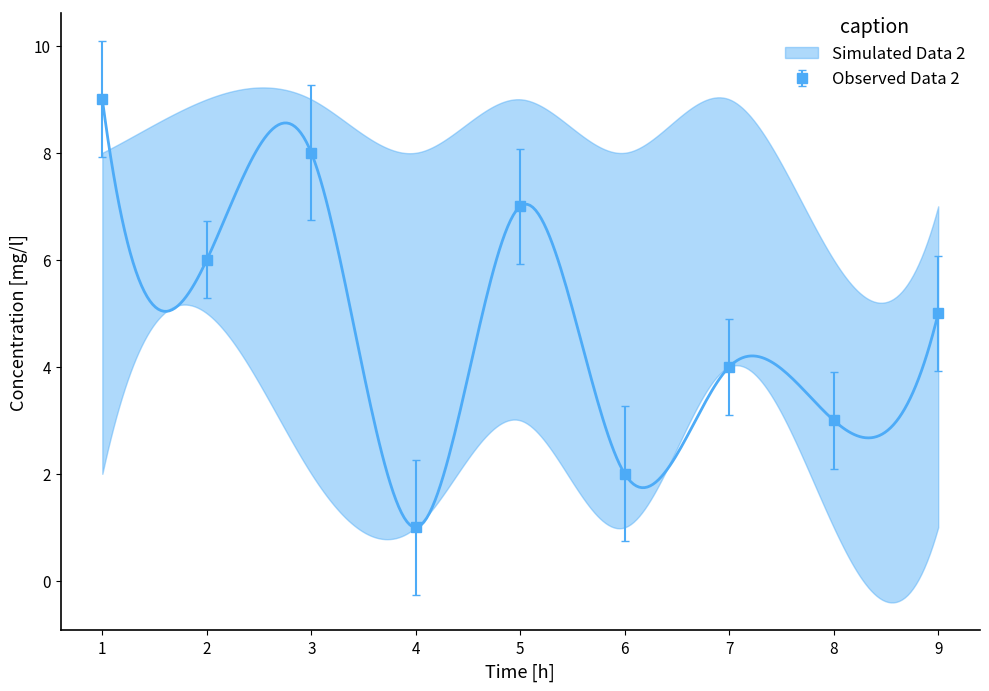

True or false: Observed Data 2 has a value of 9 at 1.

True